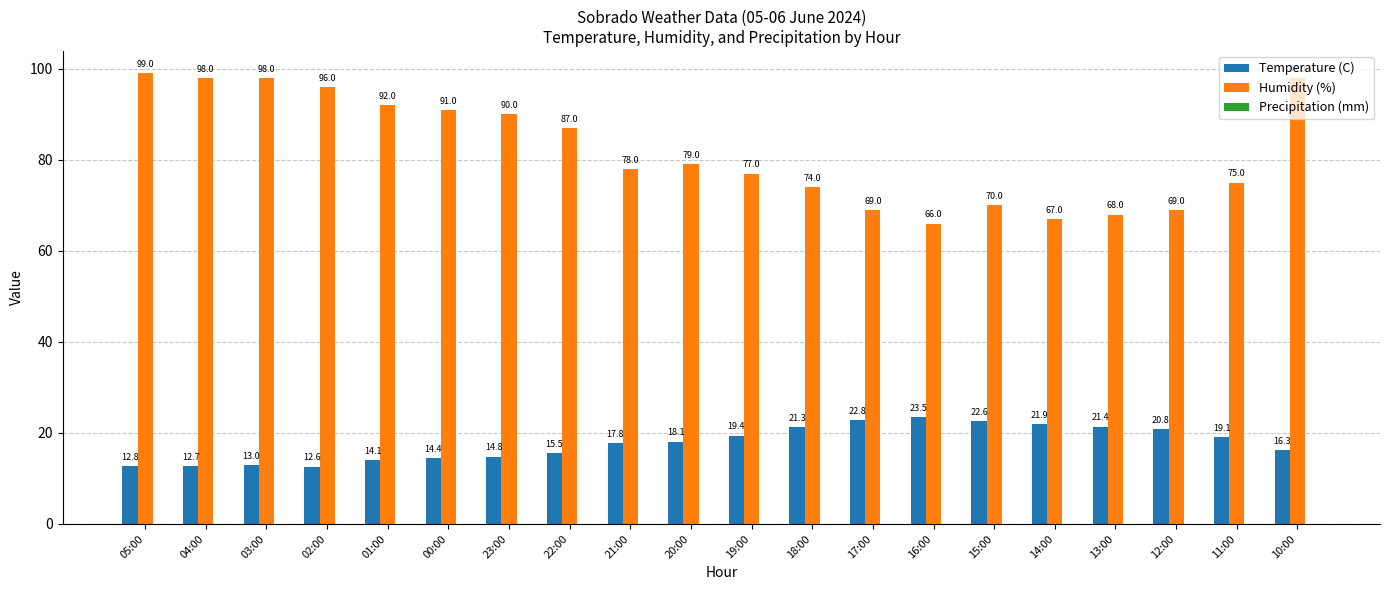

The Humidity (%) series shows 68.0 at 13:00. True or false?

True